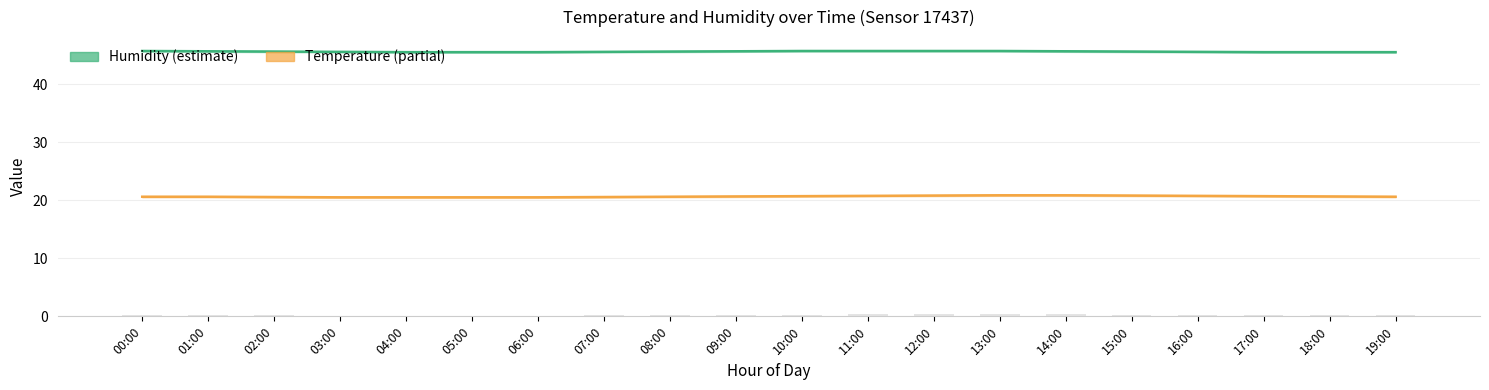

Rank the series at 03:00 from highest to lowest value.

humidity_upper, humidity, humidity_lower, temperature_upper, temperature, temperature_lower